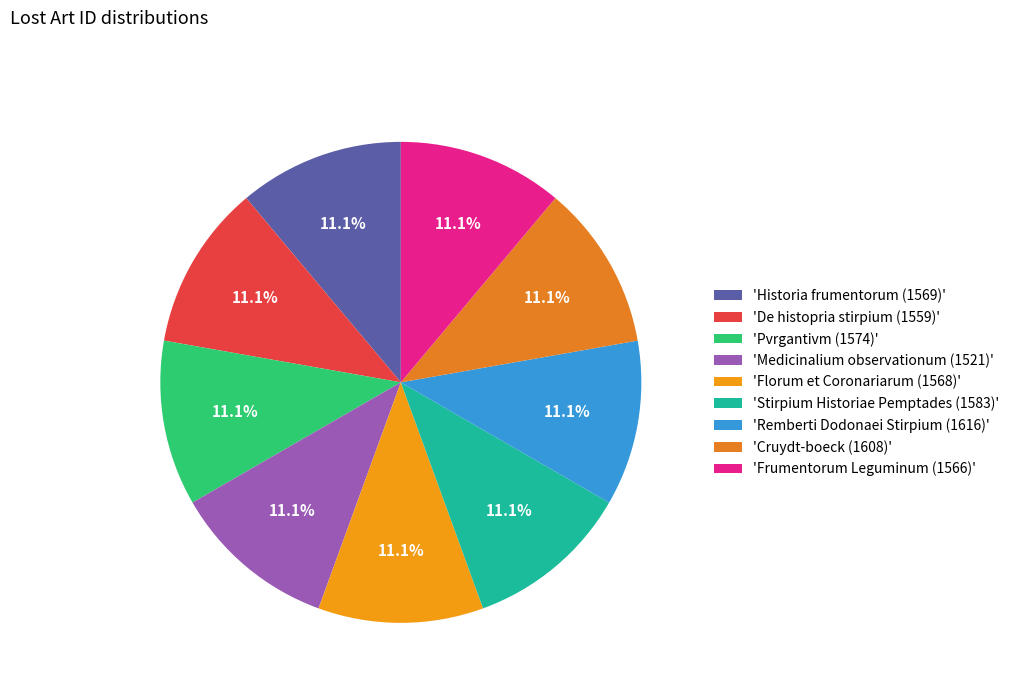

To the nearest percent, what is the average slice percentage?

11%